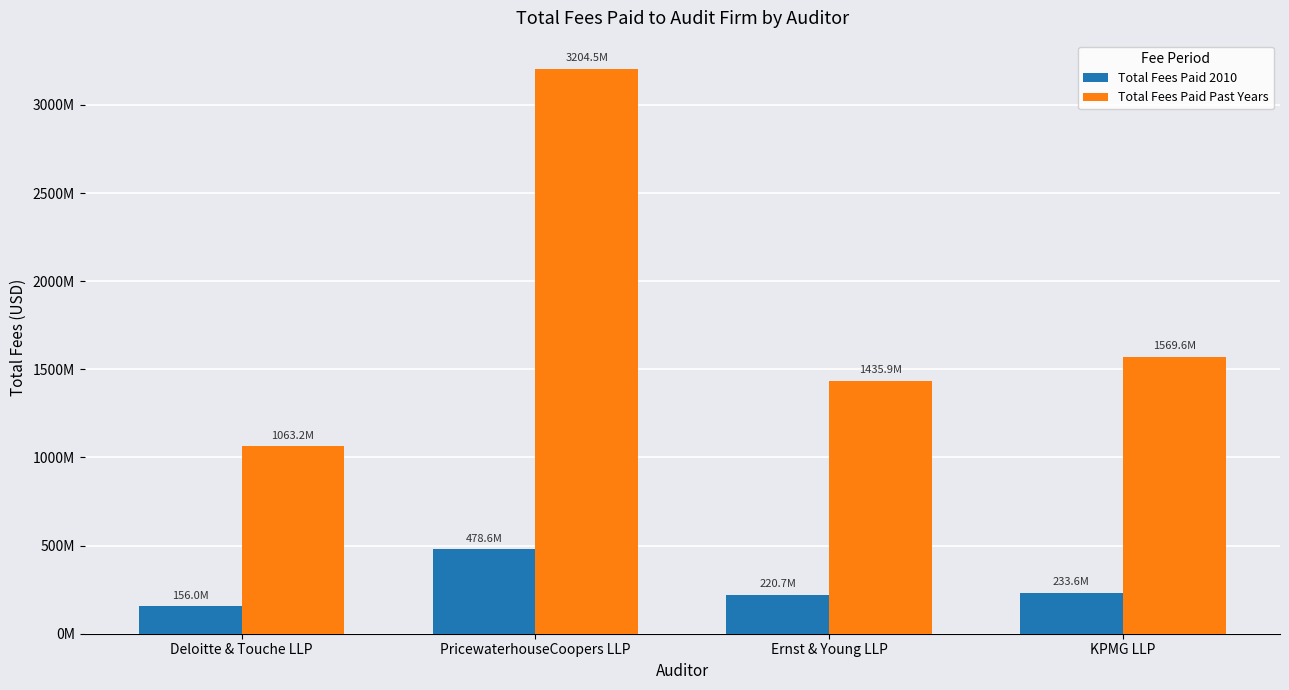

What are all the series names shown in the legend?

Total Fees Paid 2010, Total Fees Paid Past Years